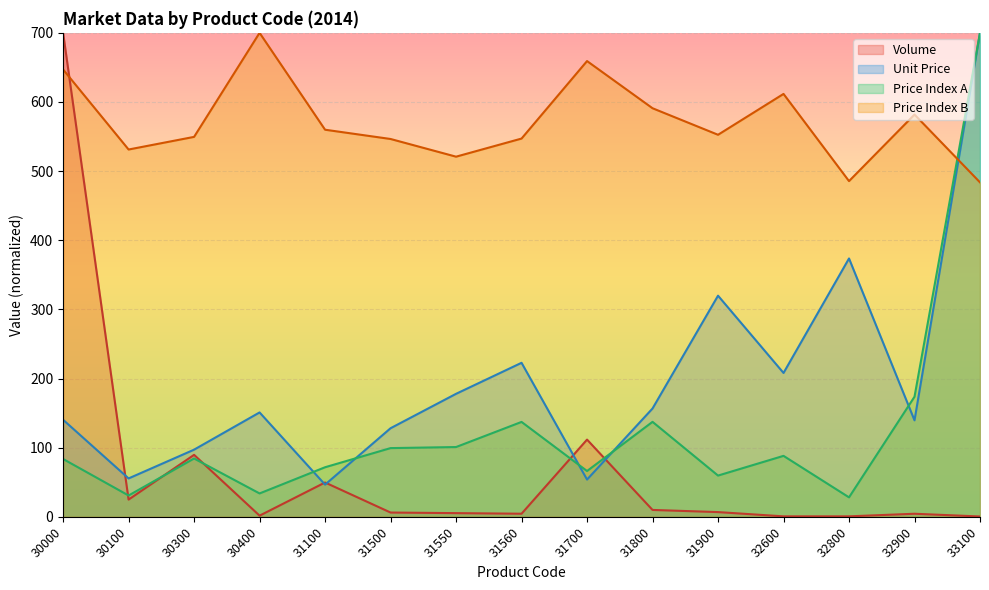

What is the value of the Unit Price point at the 8th from the left?

222.7